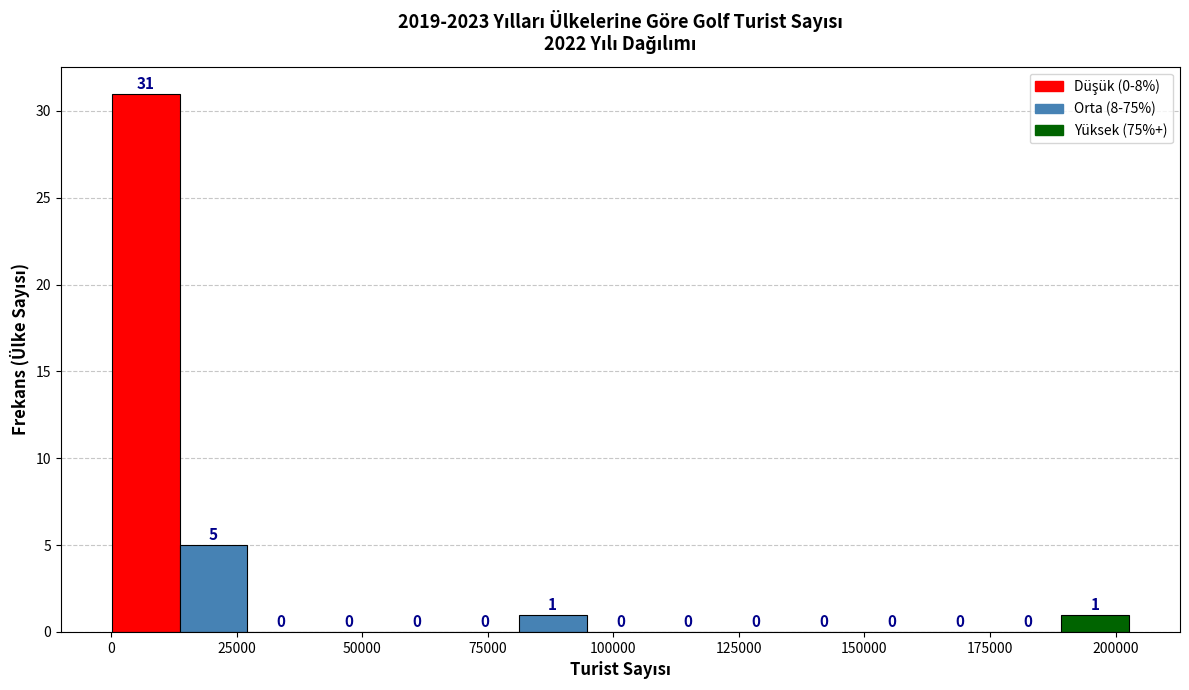

Read against the x-axis, roughly where is the centre of the tallest bar?

5000